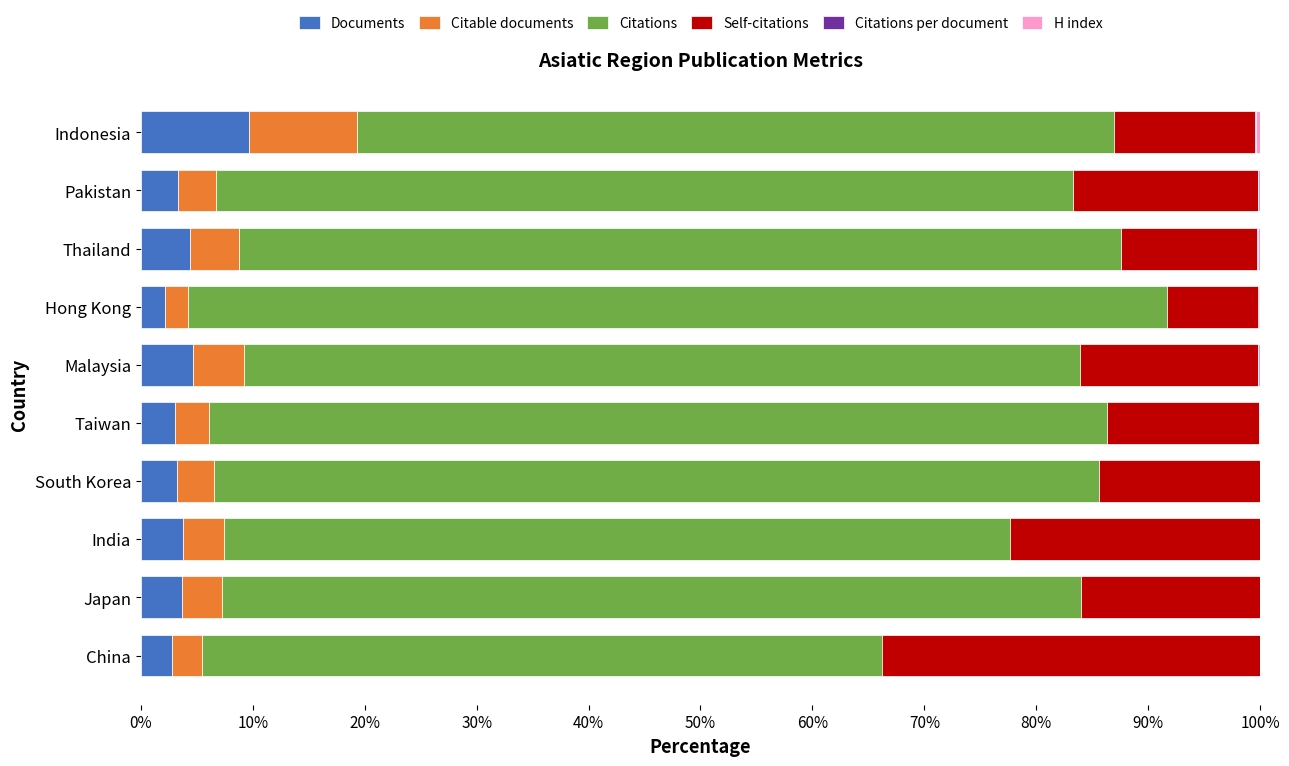

What is the sum of all Documents values?

40.8